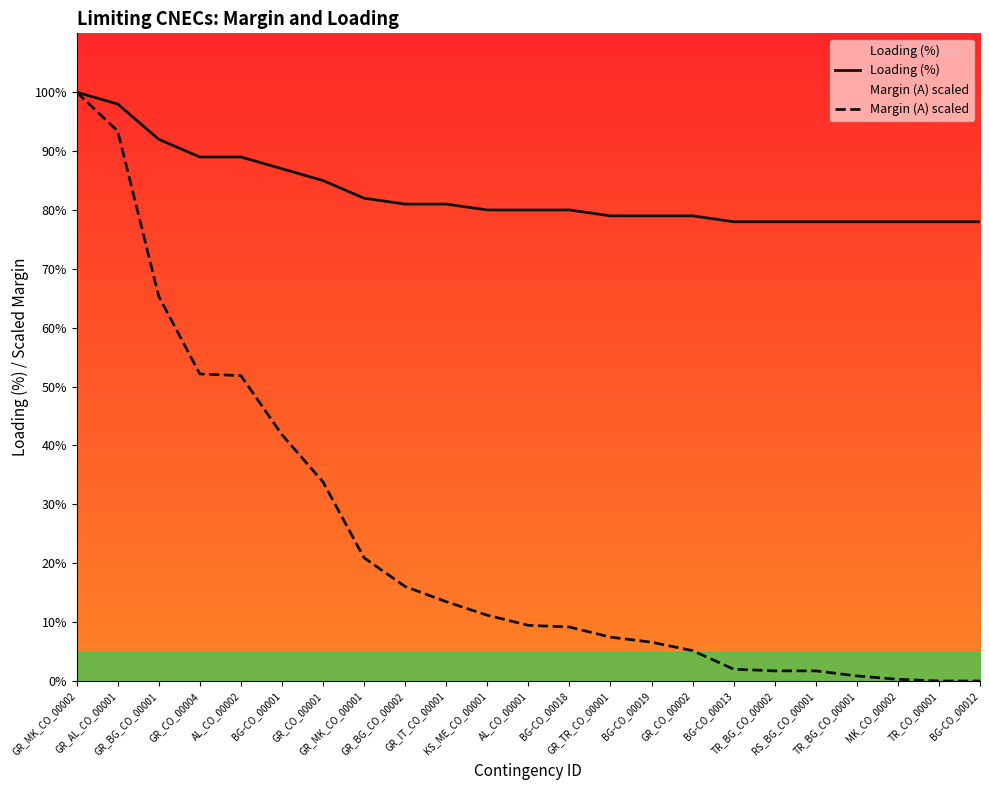

What is the label of the 2nd point from the left?

GR_AL_CO_00001